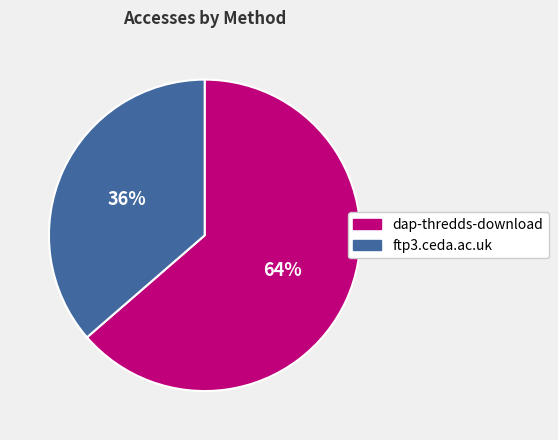

Which has a higher value, ftp3.ceda.ac.uk or dap-thredds-download?

dap-thredds-download